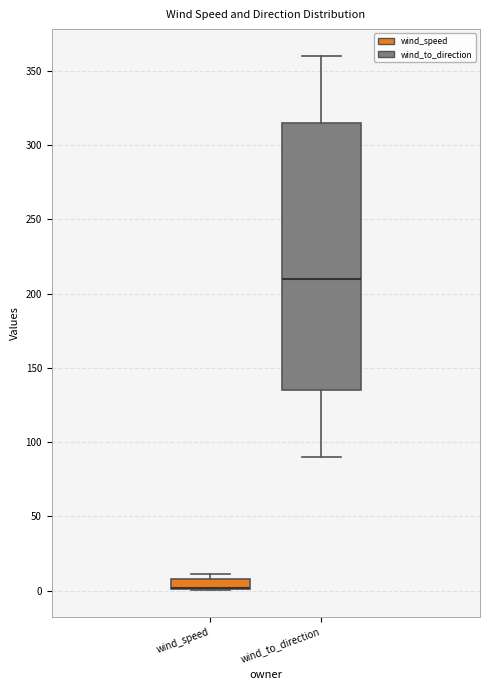

Comparing the boxes themselves (not the whiskers), which one is the tallest?

wind_to_direction